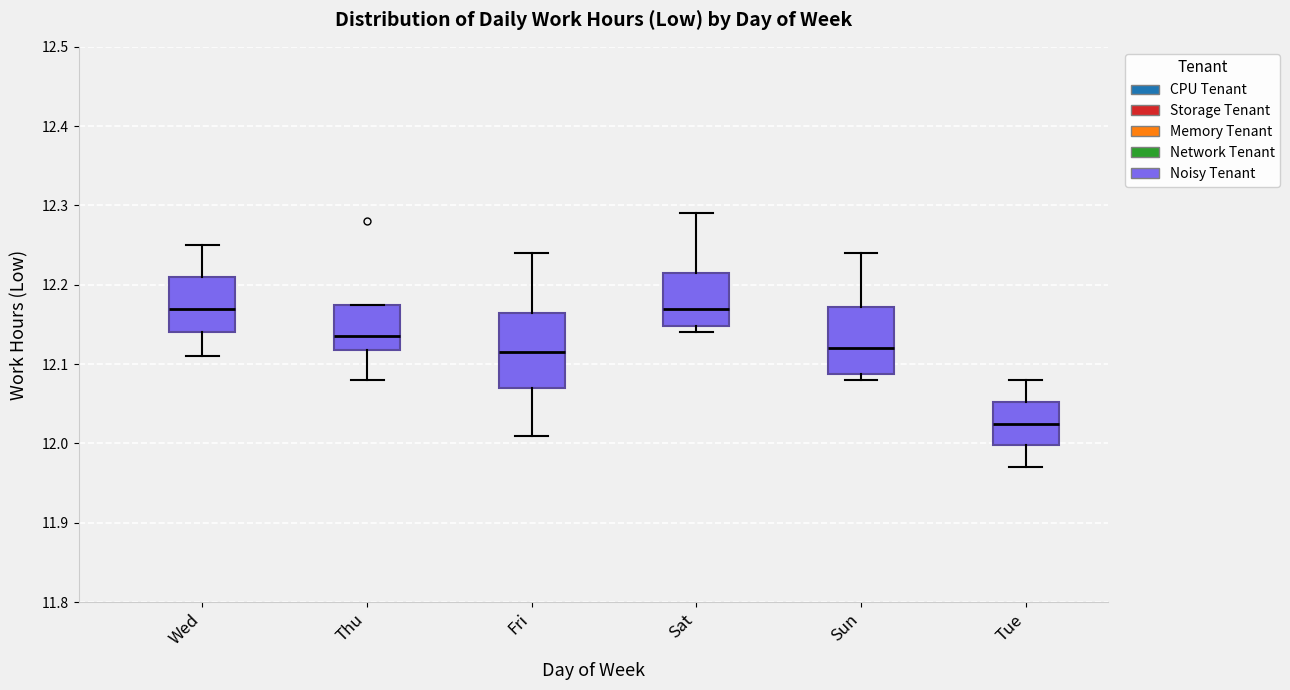

Reading left to right, read every box against the y-axis: the position of its median line, the range the box covers, and the ends of its whiskers. The values are not printed on the chart, so give them approximately, as read against the axis.

Wed: median 12.17, box 12.14 to 12.21, whiskers 12.11 to 12.25
Thu: median 12.14, box 12.12 to 12.18, whiskers 12.08 to 12.18
Fri: median 12.12, box 12.07 to 12.17, whiskers 12.01 to 12.24
Sat: median 12.17, box 12.15 to 12.22, whiskers 12.14 to 12.29
Sun: median 12.12, box 12.09 to 12.17, whiskers 12.08 to 12.24
Tue: median 12.03, box 12.00 to 12.05, whiskers 11.97 to 12.08